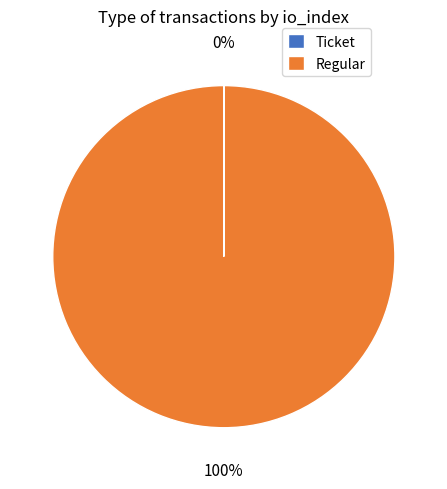

What percentage is the Regular slice, to the nearest percent?

100%